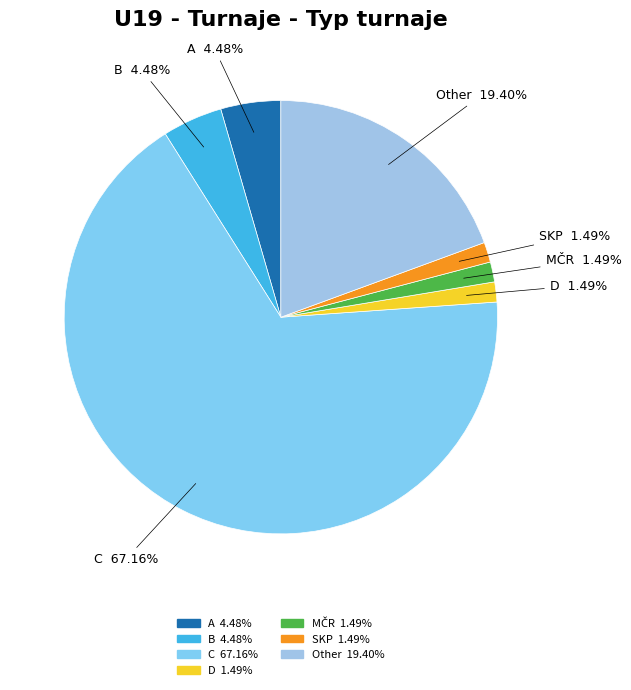

To the nearest percent, what portion does C represent?

67%